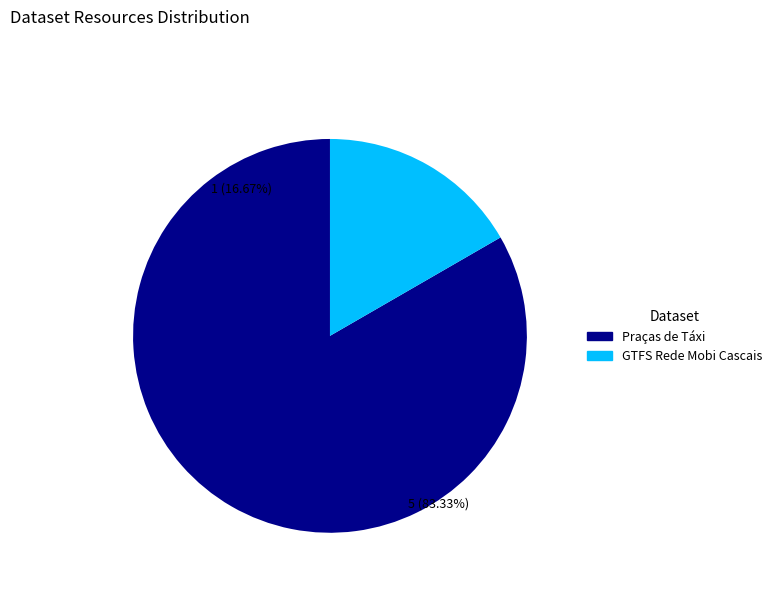

Is the sum of GTFS Rede Mobi Cascais and Praças de Táxi greater than half?

Yes